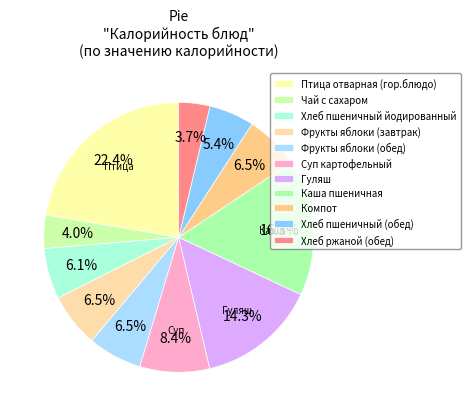

Rank the categories by value from lowest to highest.

Хлеб ржаной (обед), Чай с сахаром, Хлеб пшеничный (обед), Хлеб пшеничный йодированный, Фрукты яблоки (завтрак), Фрукты яблоки (обед), Компот, Суп картофельный, Гуляш, Каша пшеничная, Птица отварная (гор.блюдо)